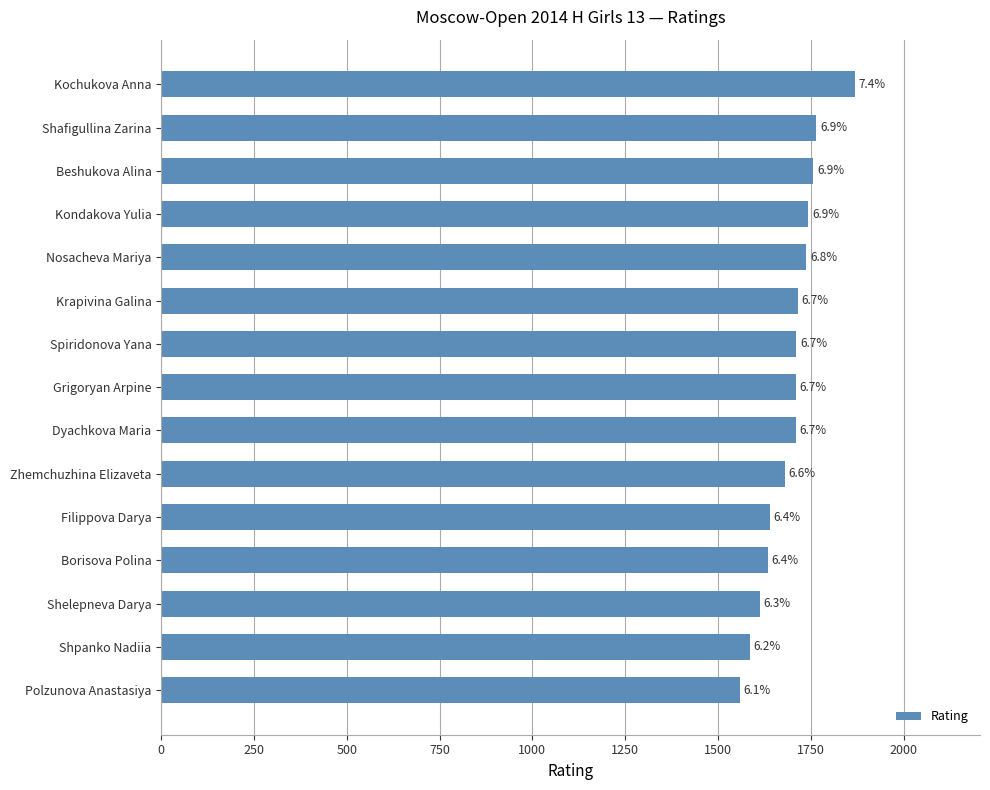

Are the bars horizontal?

Yes